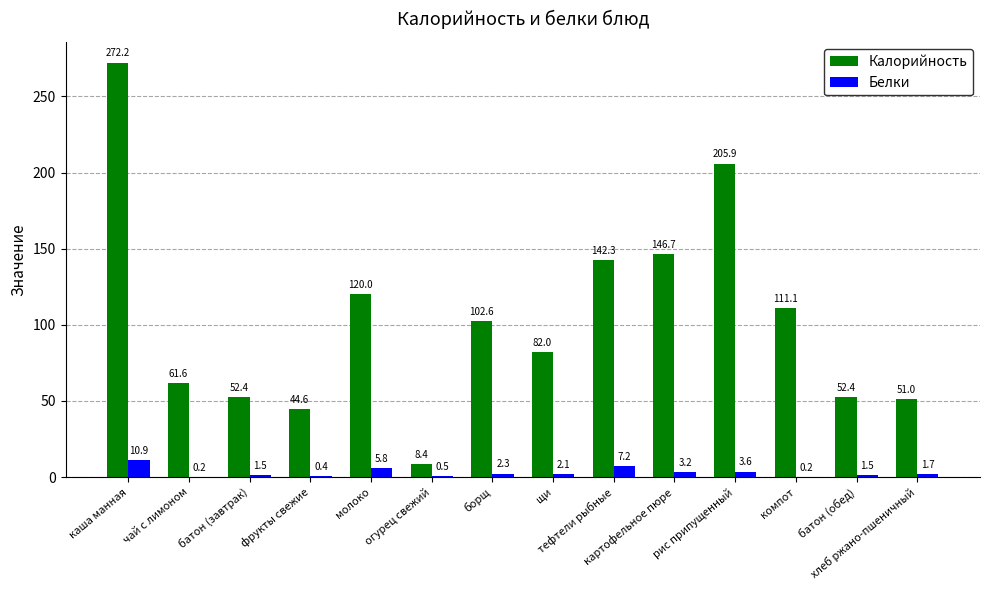

Which series has the largest total across all categories?

Калорийность